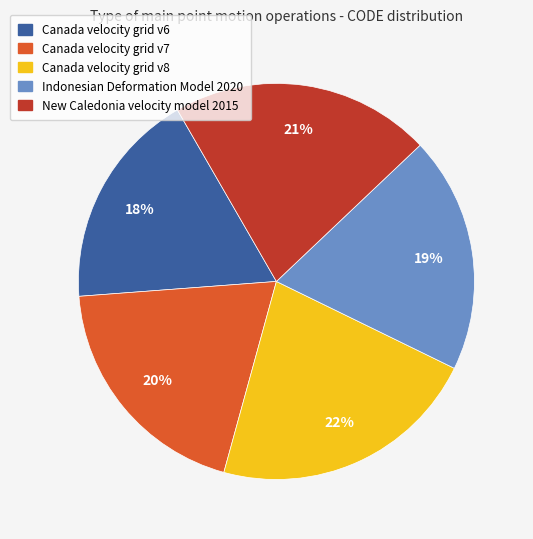

To the nearest percent, what is the combined percentage of Canada velocity grid v6 and New Caledonia velocity model 2015?

39%